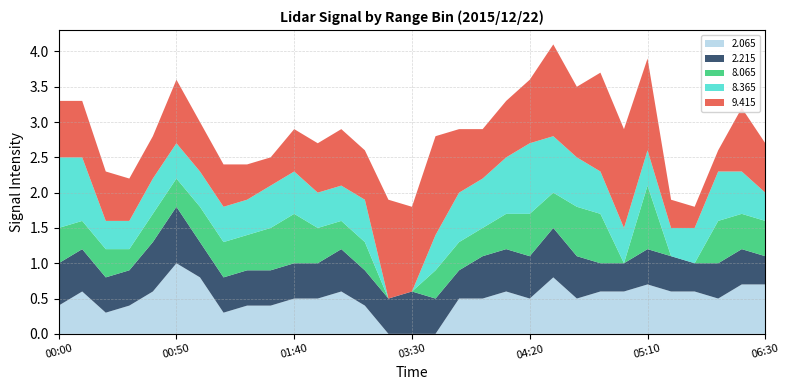

Reading right to left, extract all data points from this chart.

2.065: 0.7	0.7	0.5	0.6	0.6	0.7	0.6	0.6	0.5	0.8	0.5	0.6	0.5	0.5	0.0	0.0	0.0	0.4	0.6	0.5	0.5	0.4	0.4	0.3	0.8	1.0	0.6	0.4	0.3	0.6	0.4
2.215: 0.4	0.5	0.5	0.4	0.5	0.5	0.4	0.4	0.6	0.7	0.6	0.6	0.6	0.4	0.5	0.6	0.5	0.5	0.6	0.5	0.5	0.5	0.5	0.5	0.5	0.8	0.7	0.5	0.5	0.6	0.6
8.065: 0.5	0.5	0.6	0.0	0.0	0.9	0.0	0.7	0.7	0.5	0.6	0.5	0.4	0.4	0.4	0.0	0.0	0.4	0.4	0.5	0.7	0.6	0.5	0.5	0.5	0.4	0.4	0.3	0.4	0.4	0.5
8.365: 0.4	0.6	0.7	0.5	0.4	0.5	0.5	0.6	0.7	0.8	1.0	0.8	0.7	0.7	0.5	0.0	0.0	0.6	0.5	0.5	0.6	0.6	0.5	0.5	0.5	0.5	0.5	0.4	0.4	0.9	1.0
9.415: 0.7	0.9	0.3	0.3	0.4	1.3	1.4	1.4	1.0	1.3	0.9	0.8	0.7	0.9	1.4	1.2	1.4	0.7	0.8	0.7	0.6	0.4	0.5	0.6	0.7	0.9	0.6	0.6	0.7	0.8	0.8